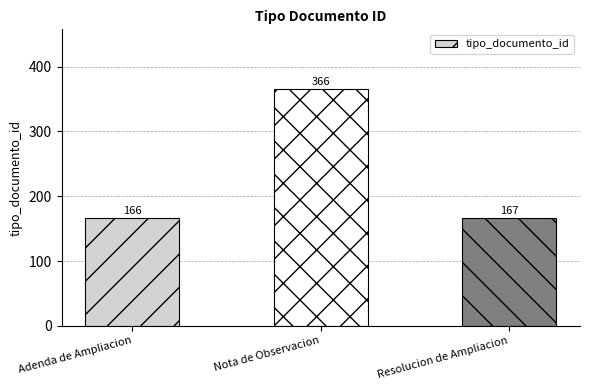

What is the sum of all values?

699